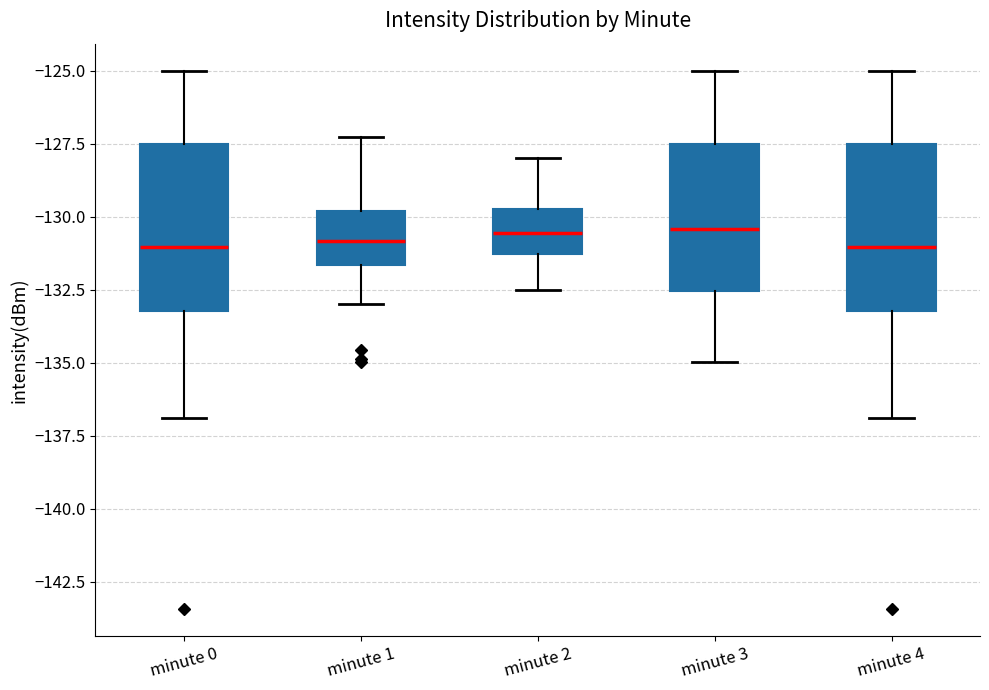

Reading left to right, transcribe this box plot: for each box, give where its median line is, the range the box spans, and where its two whiskers end, as read against the y-axis. The values are not printed on the chart, so give them approximately, as read against the axis.

minute 0: median -131.0, box -133.0 to -127.5, whiskers -137.0 to -125.0
minute 1: median -131.0, box -131.5 to -130.0, whiskers -133.0 to -127.5
minute 2: median -130.5, box -131.5 to -129.5, whiskers -132.5 to -128.0
minute 3: median -130.5, box -132.5 to -127.5, whiskers -135.0 to -125.0
minute 4: median -131.0, box -133.0 to -127.5, whiskers -137.0 to -125.0